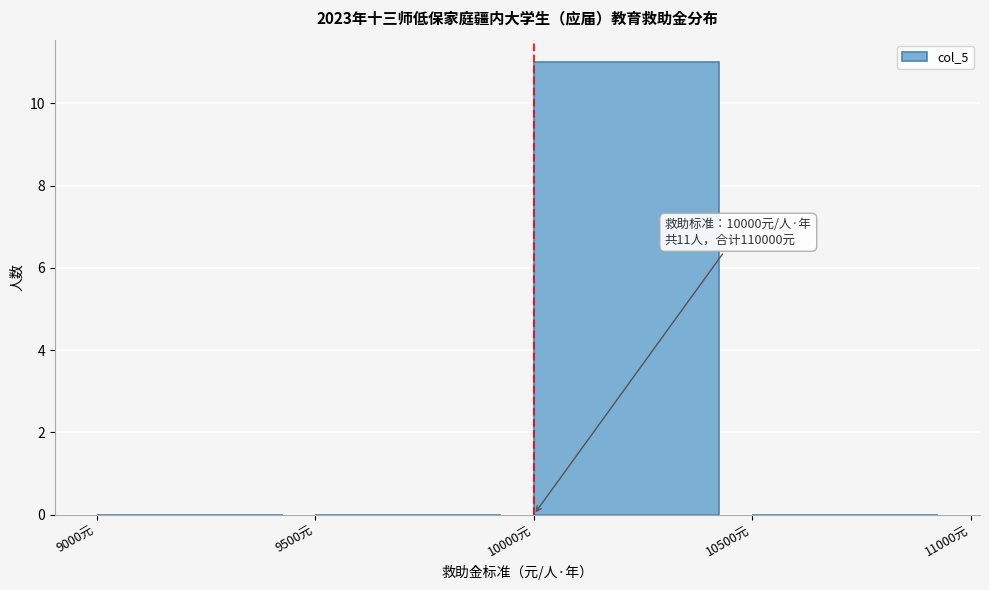

Over which range of the x-axis is the bar tallest?

10000 to 10500